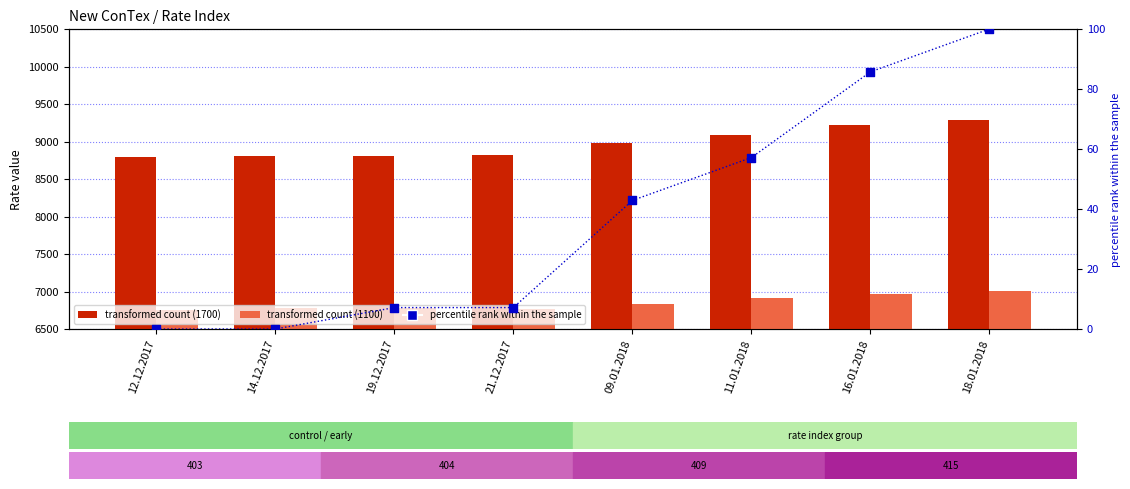

Is the value of 1100 (transformed count) at 18.01.2018 greater than the value of percentile rank within the sample at 14.12.2017?

Yes